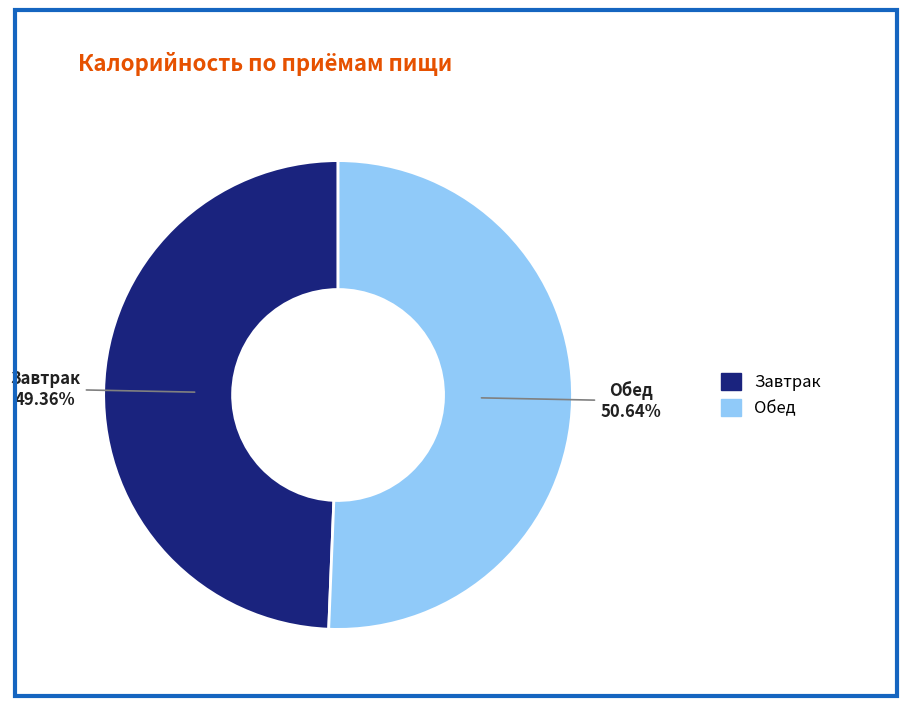

How many slices are in this pie chart?

2